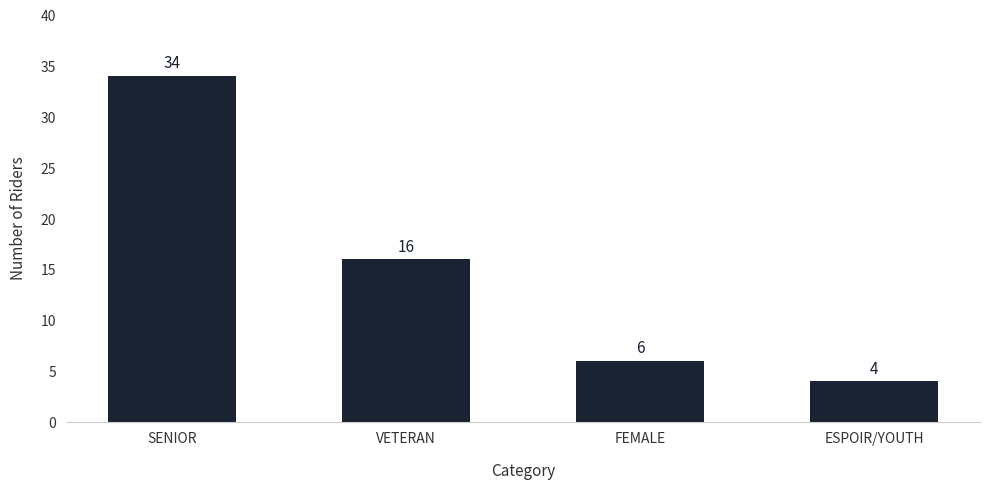

Reading left to right, extract all data points from this chart.

SENIOR=34	VETERAN=16	FEMALE=6	ESPOIR/YOUTH=4